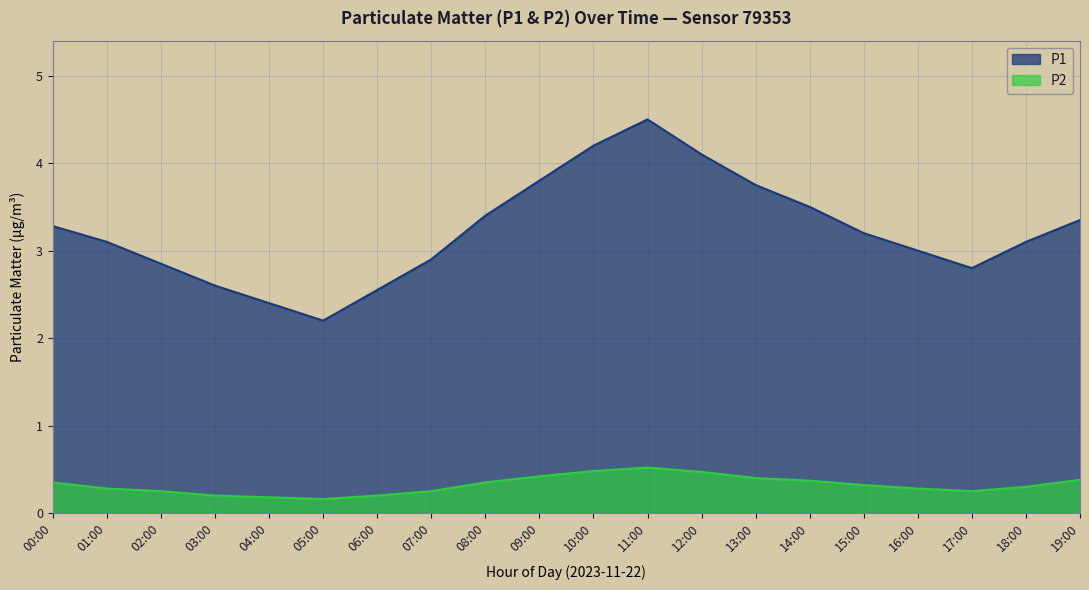

What is the difference between the second highest and minimum values in the P1 series?

2.0